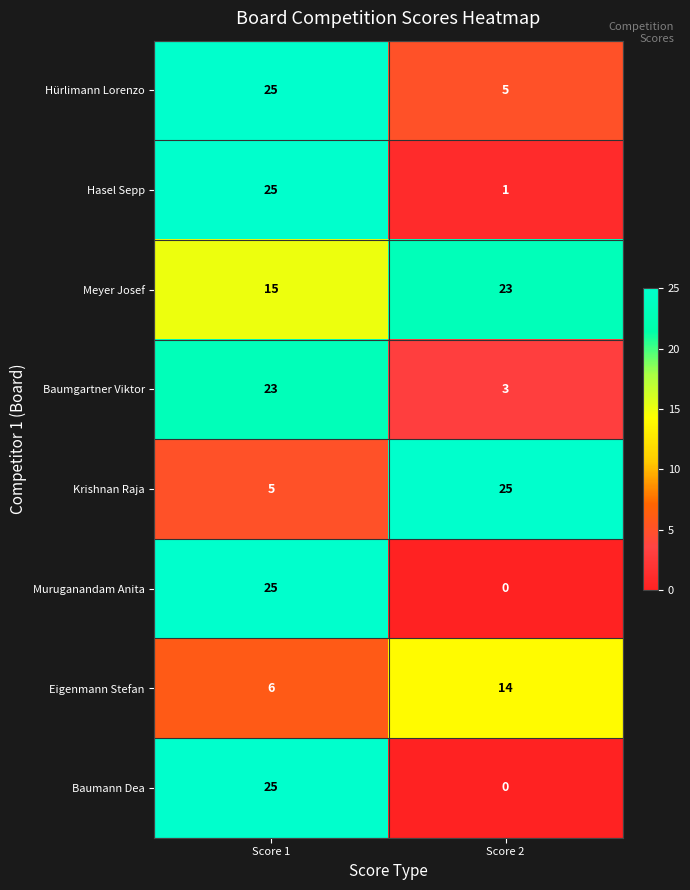

Reading right to left, extract all data points from this chart.

Hürlimann Lorenzo: 5	25
Hasel Sepp: 1	25
Meyer Josef: 23	15
Baumgartner Viktor: 3	23
Krishnan Raja: 25	5
Muruganandam Anita: 0	25
Eigenmann Stefan: 14	6
Baumann Dea: 0	25